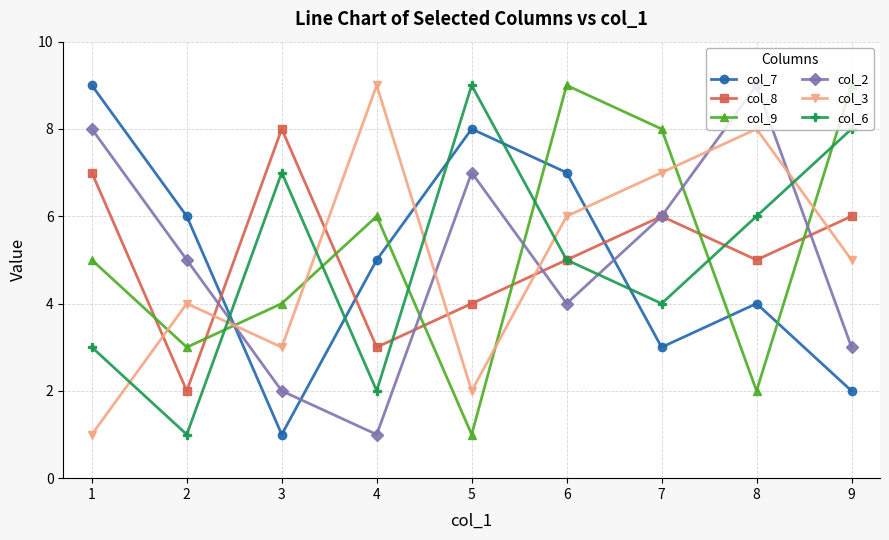

Between 2 and 4, which series saw the biggest shift?

col_3